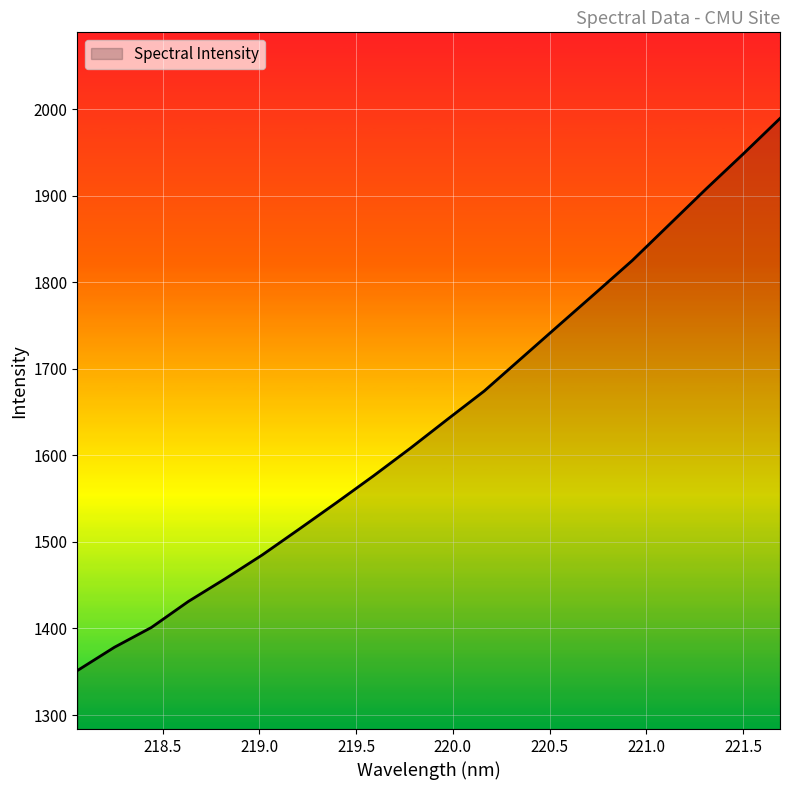

Reading left to right, what are all the values shown in this chart?

1351.4	1378.3	1401.2	1431.3	1457.6	1485.1	1515.0	1545.3	1576.2	1608.2	1641.5	1674.4	1712.0	1749.7	1787.2	1825.0	1866.4	1907.8	1948.0	1989.2